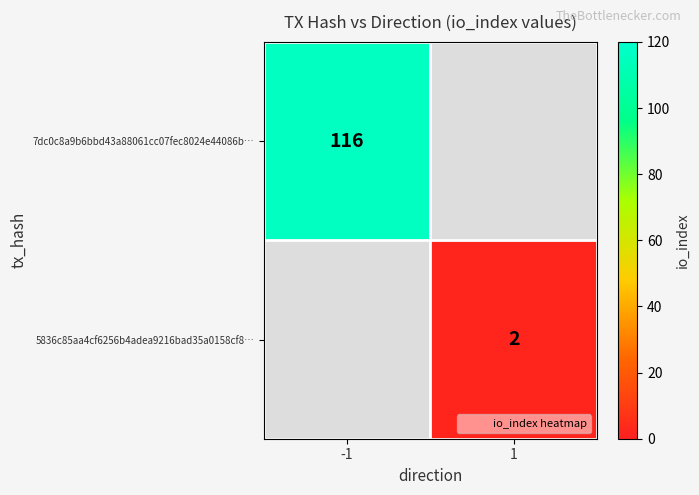

Is it true that 5836c85aa4cf6256b4adea9216bad35a0158cf8… equals 3 at 1?

False